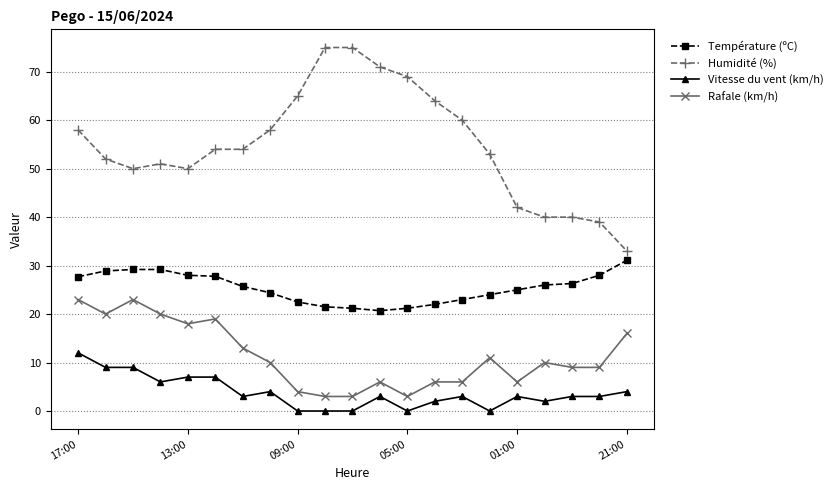

True or false: Humidité (%) and Température (ºC) intersect in this chart.

False